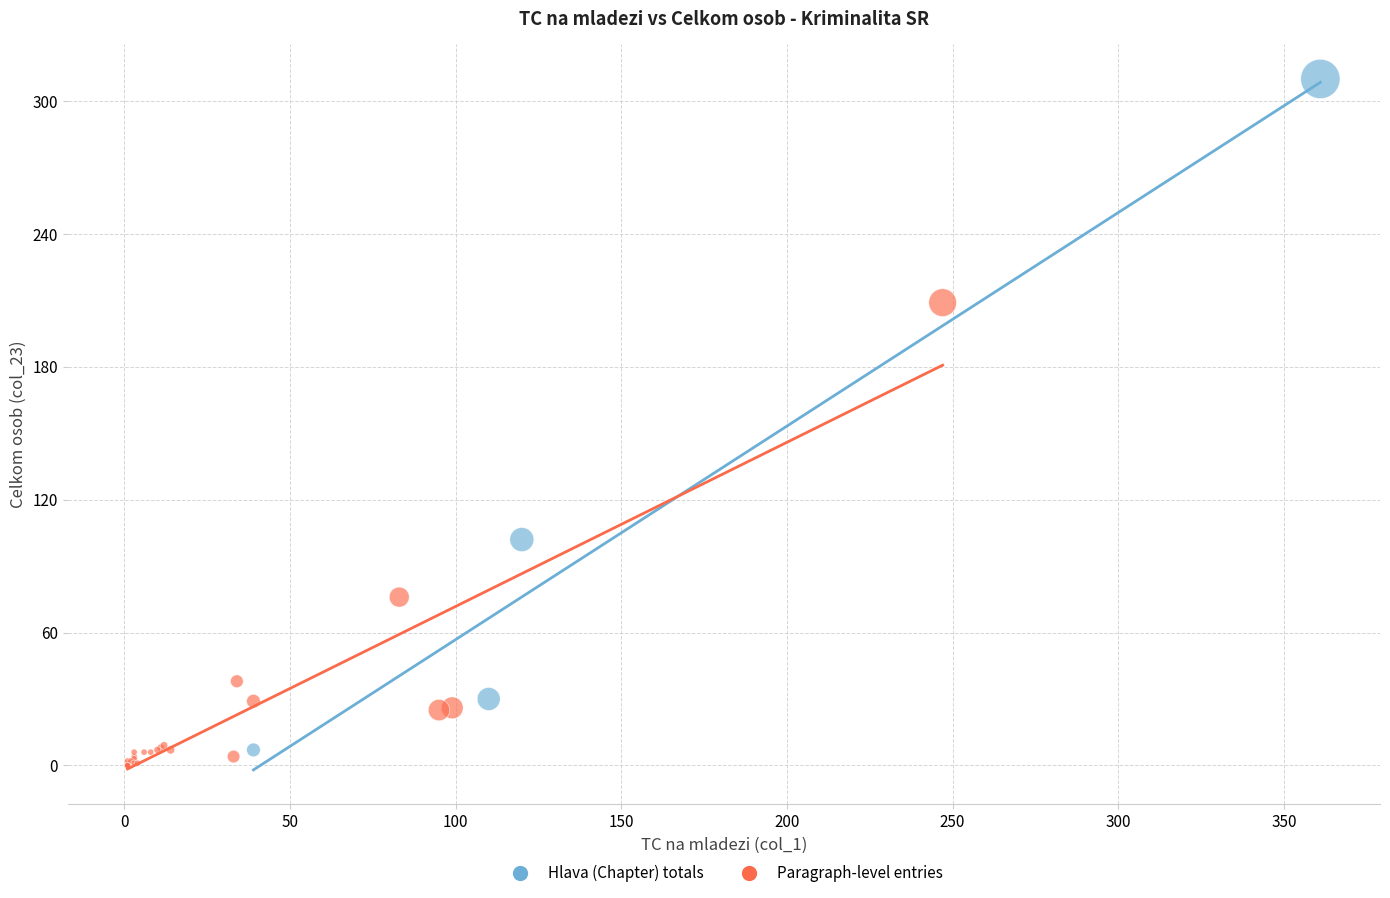

Which series reaches the maximum Y coordinate?

Hlava (Chapter) totals